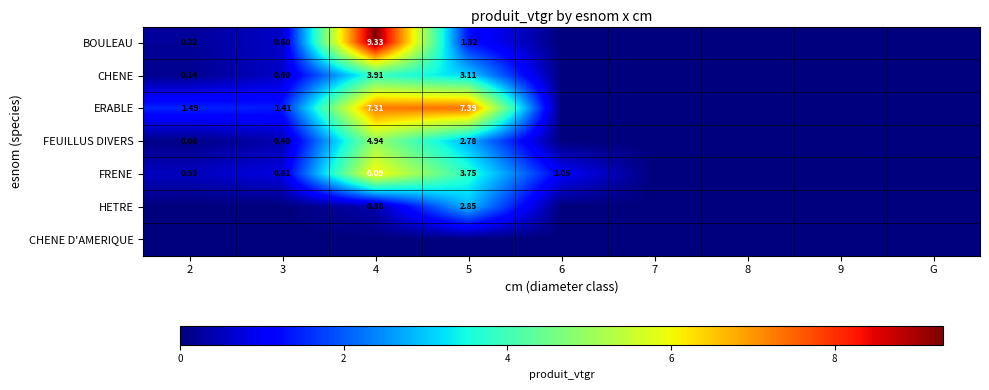

Rank the series by their maximum value, from highest to lowest.

BOULEAU, ERABLE, FRENE, FEUILLUS DIVERS, CHENE, HETRE, CHENE D'AMERIQUE